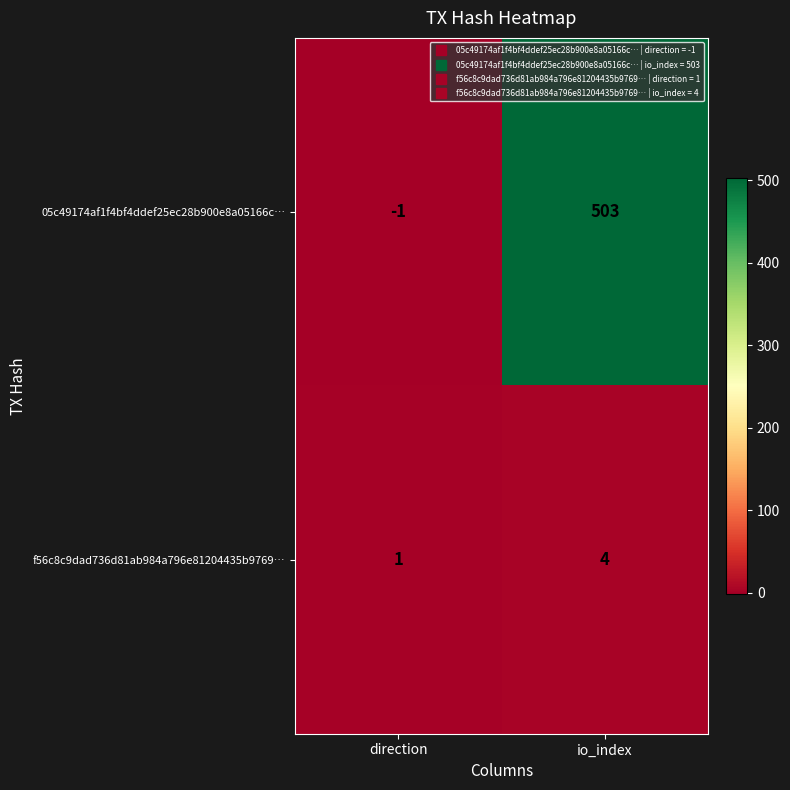

At how many categories does at least one series exceed 180?

1